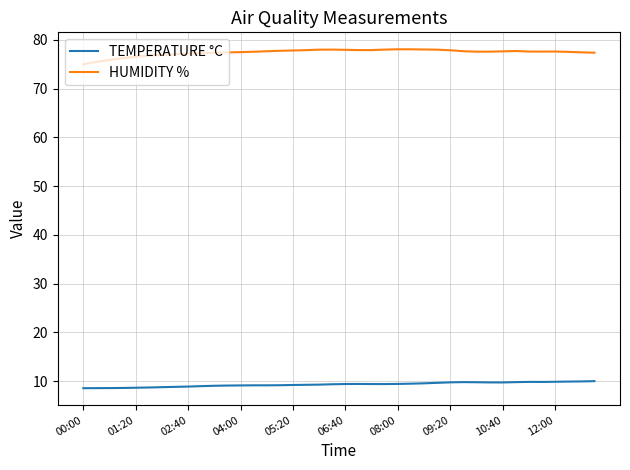

What is the difference between the maximum and minimum values in the TEMPERATURE °C series?

1.4